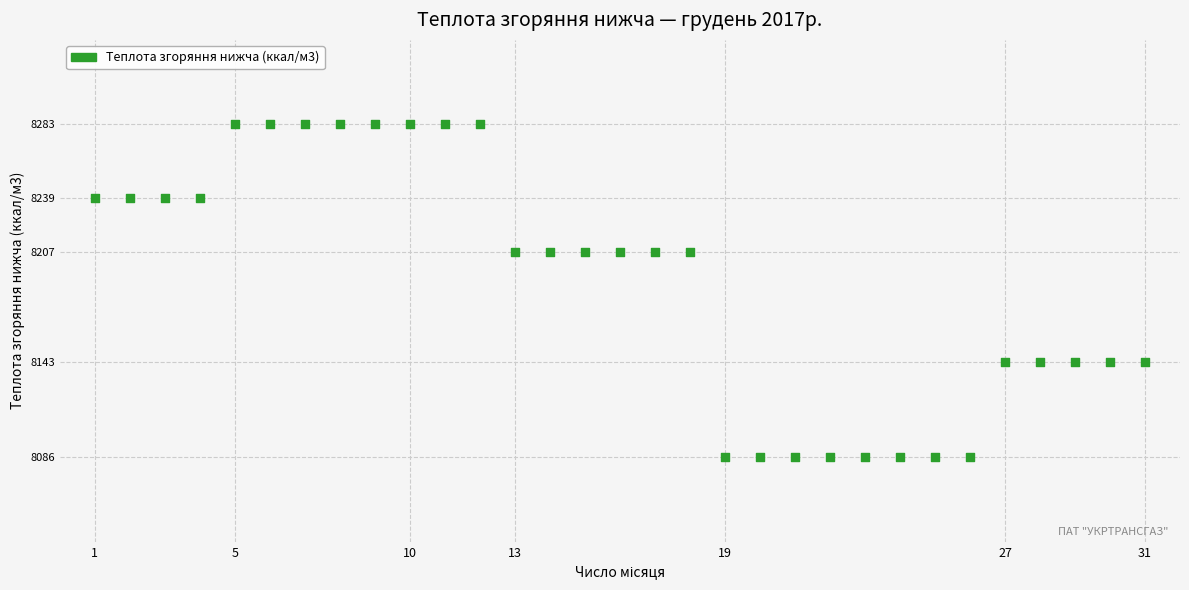

What is the range of X values (max minus min)?

30.0